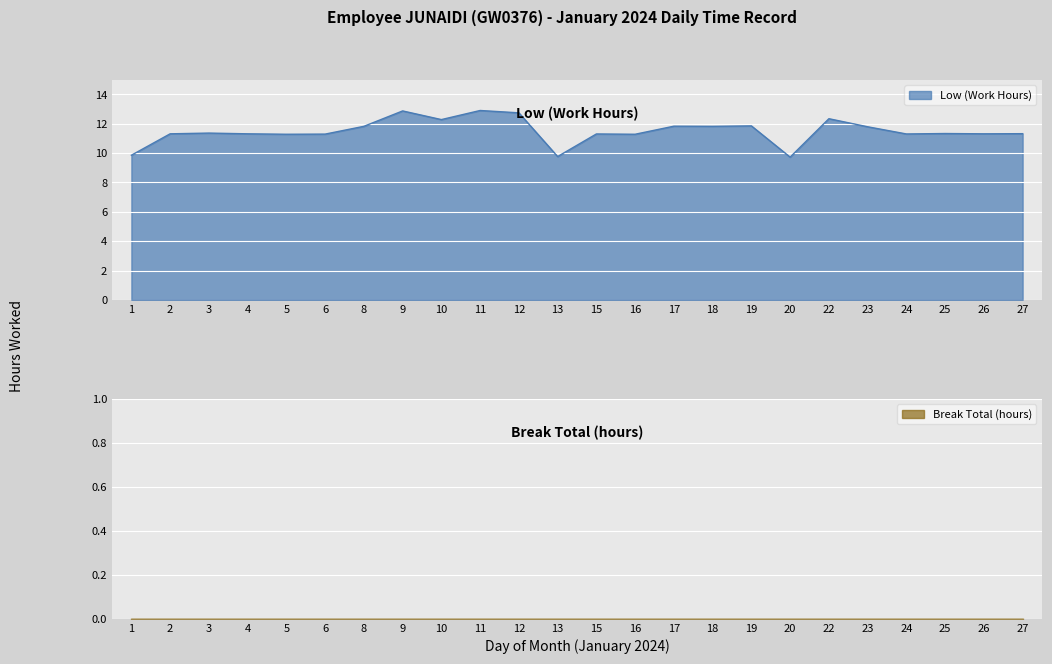

Rank the categories by value from highest to lowest.

11, 9, 12, 22, 10, 19, 17, 8, 18, 23, 3, 25, 27, 2, 4, 26, 15, 24, 6, 5, 16, 1, 13, 20